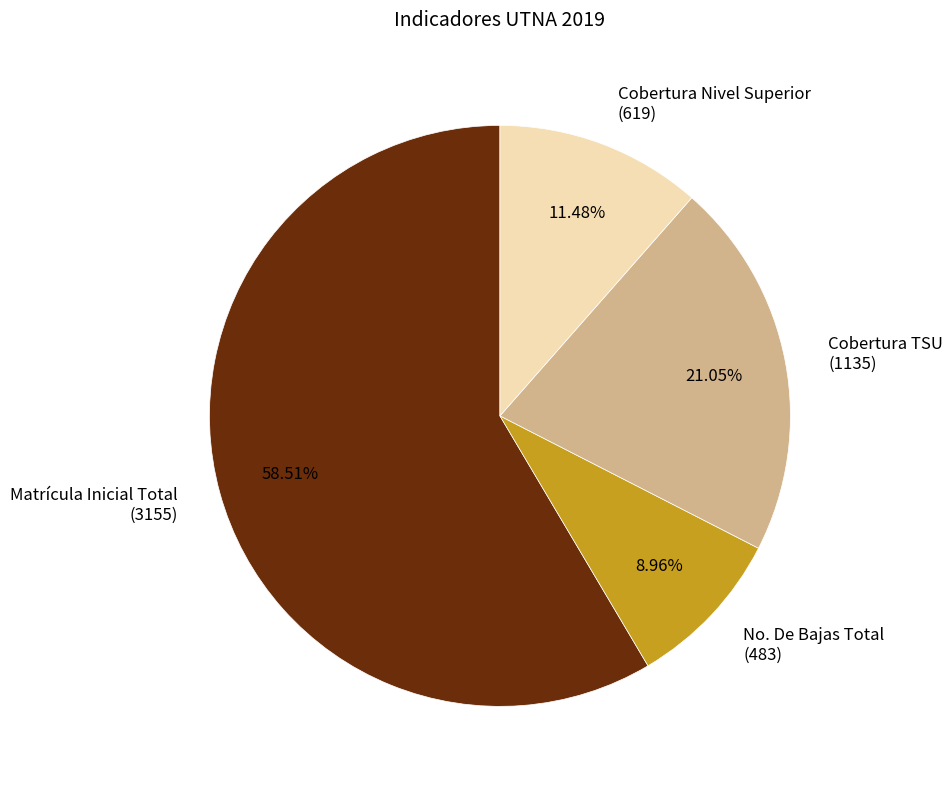

Is the sum of Cobertura TSU (1135) and Matrícula Inicial Total (3155) greater than half?

Yes